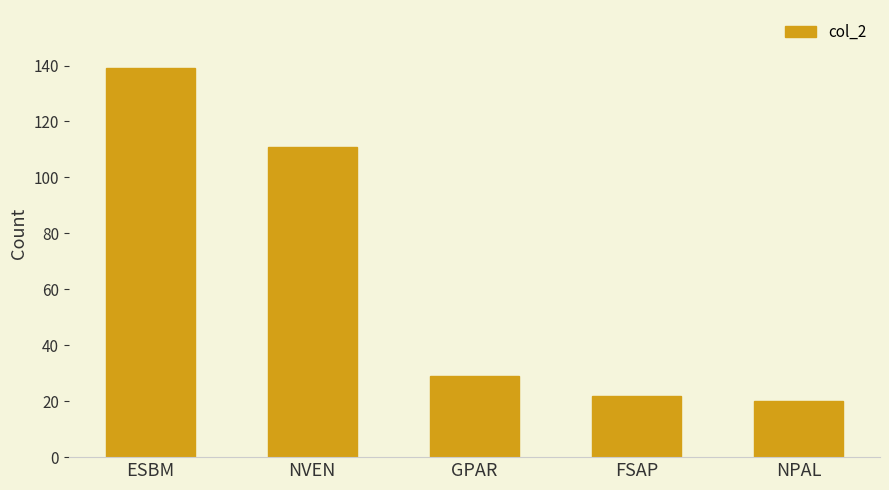

Does the chart contain stacked bars?

No